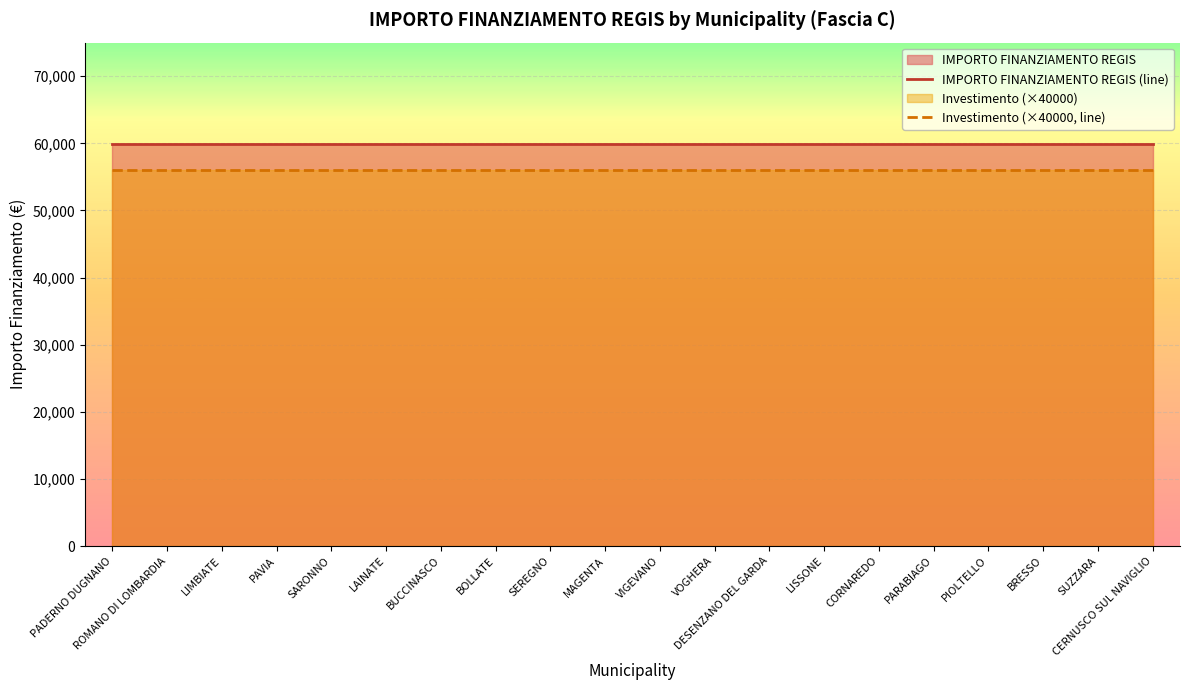

Reading left to right, what are all the values shown in this chart?

IMPORTO FINANZIAMENTO REGIS (line): 59966	59966	59966	59966	59966	59966	59966	59966	59966	59966	59966	59966	59966	59966	59966	59966	59966	59966	59966	59966
Investimento (×40000, line): 56000	56000	56000	56000	56000	56000	56000	56000	56000	56000	56000	56000	56000	56000	56000	56000	56000	56000	56000	56000